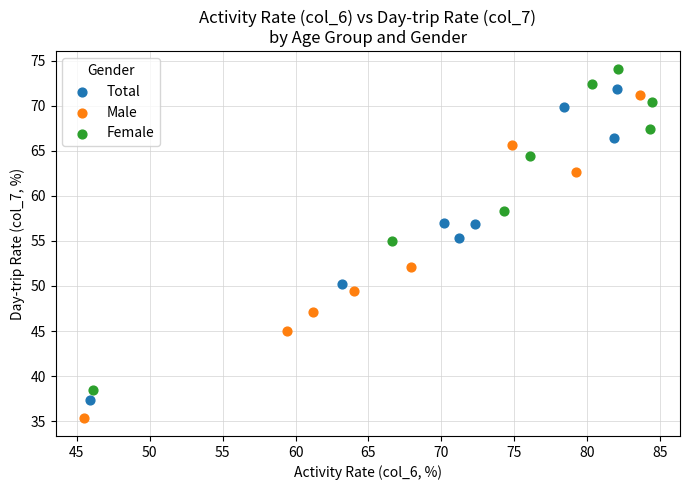

Which series reaches the minimum Y coordinate?

Male